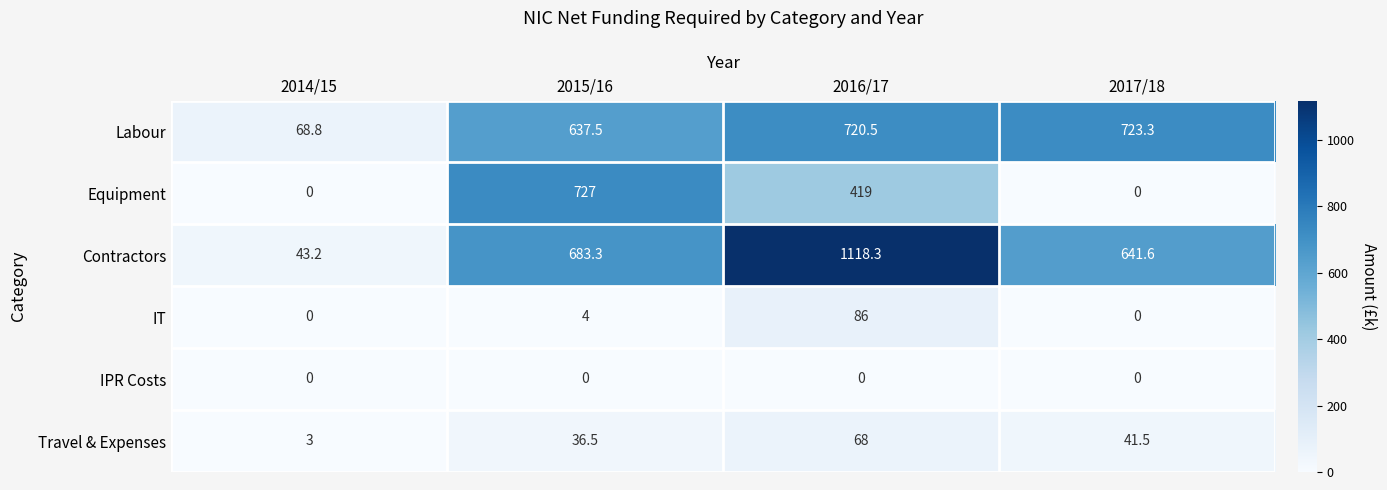

True or false: Travel & Expenses has a value of 41.5 at 2017/18.

True